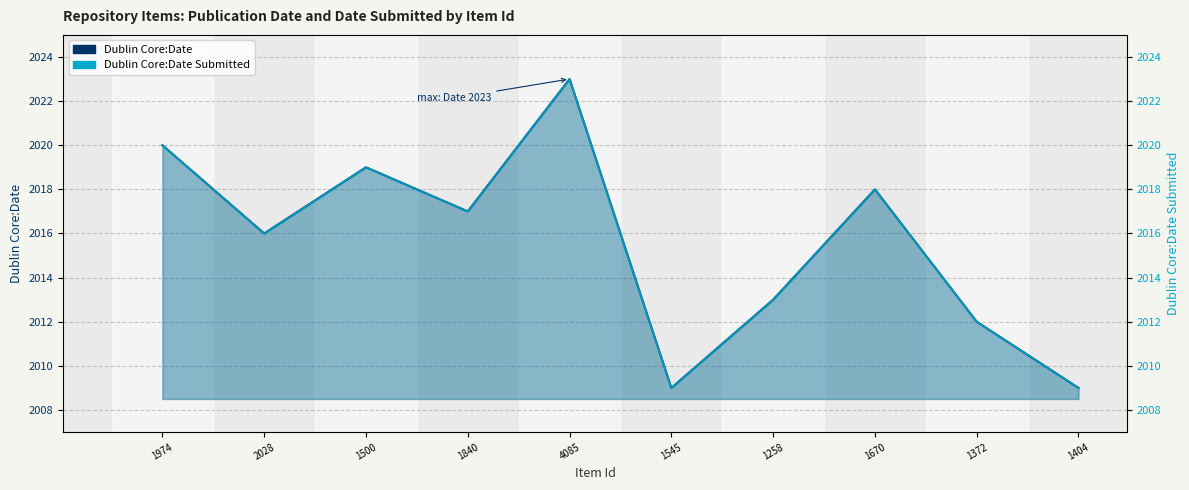

At which category does Dublin Core:Date Submitted reach its first local peak?

1500